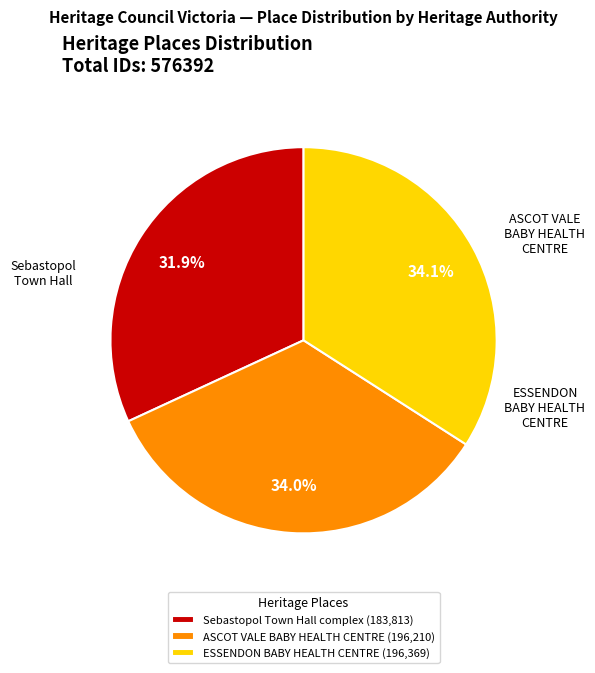

To the nearest percent, what is the difference between the ESSENDON BABY HEALTH CENTRE and Sebastopol Town Hall complex slice percentages?

2%